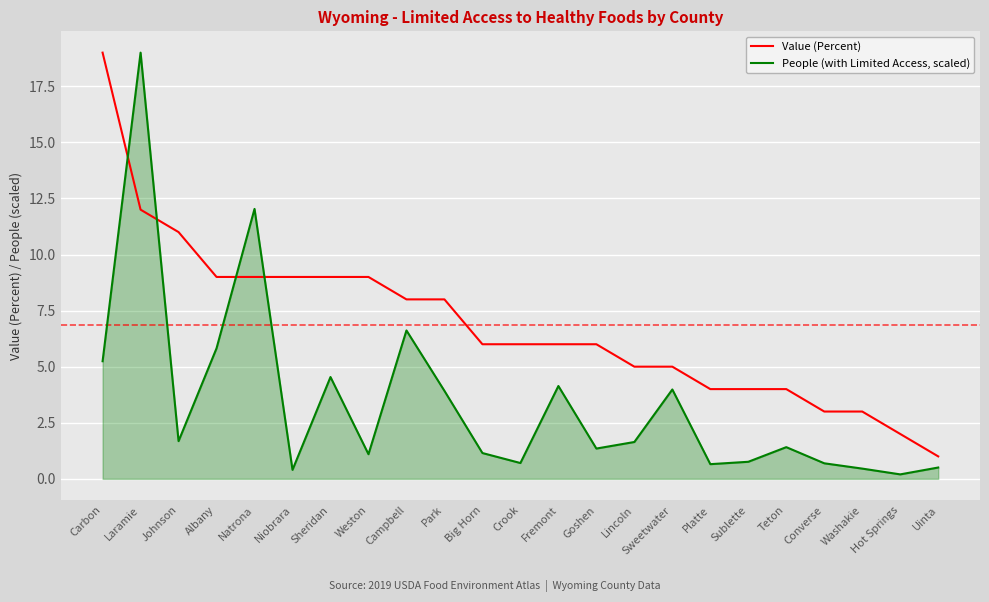

How many interior local valleys does the People (with Limited Access, scaled) series have?

7